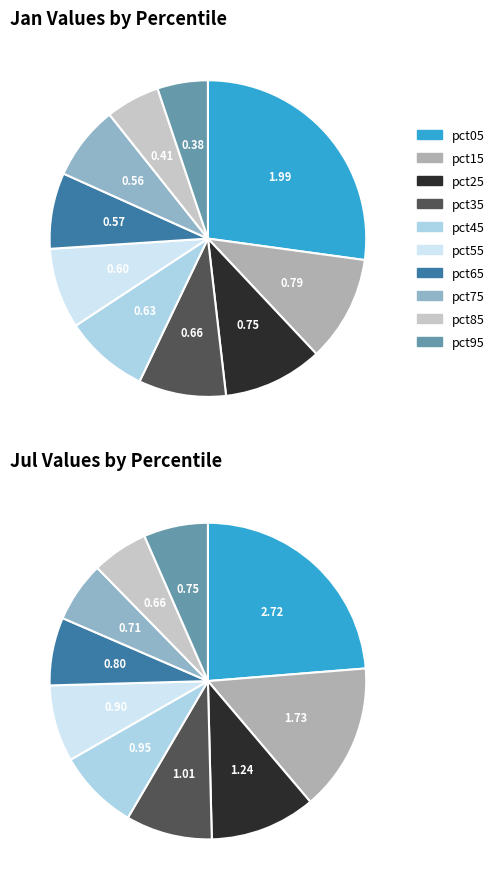

True or false: 4 accounts for 18% of the total.

False